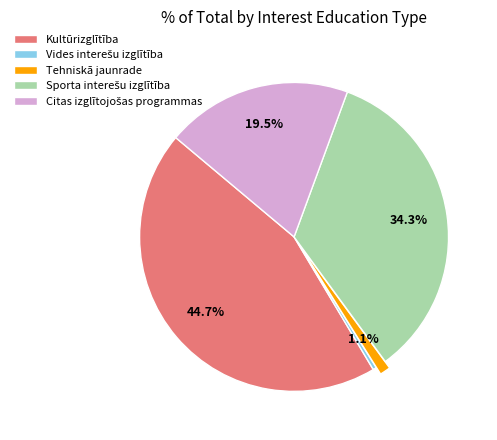

How many slices are in this pie chart?

5